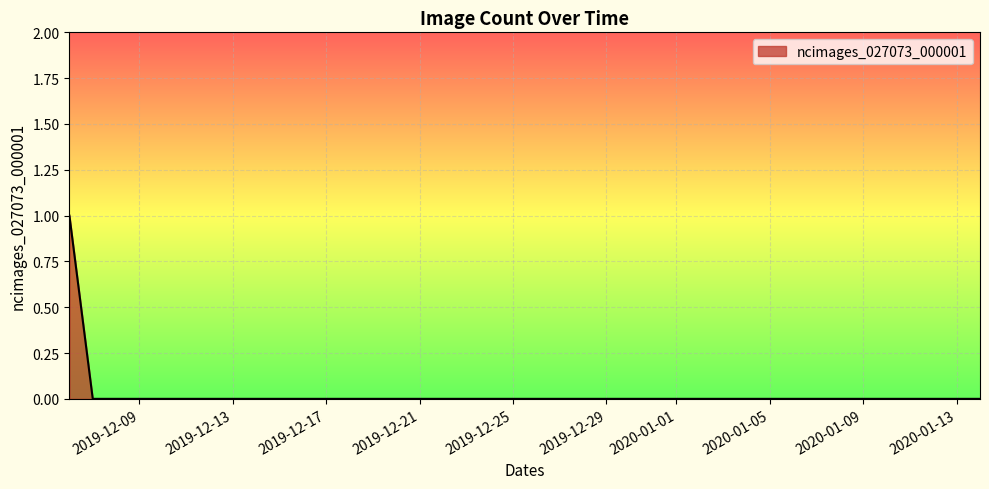

Does the chart have visible grid lines?

Yes